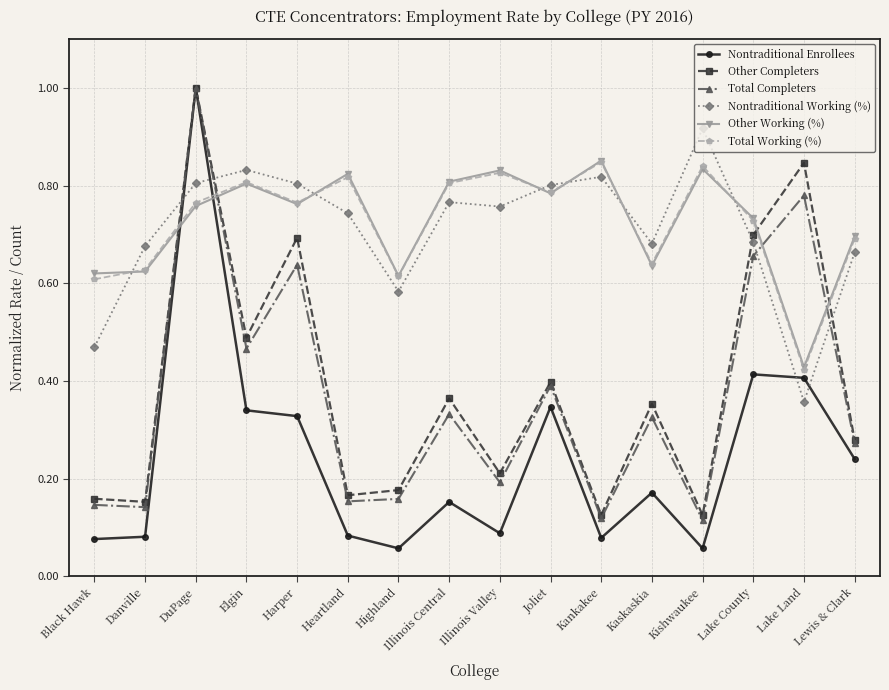

Is it true that Nontraditional Working (%) equals 0.1 at Lake Land?

False